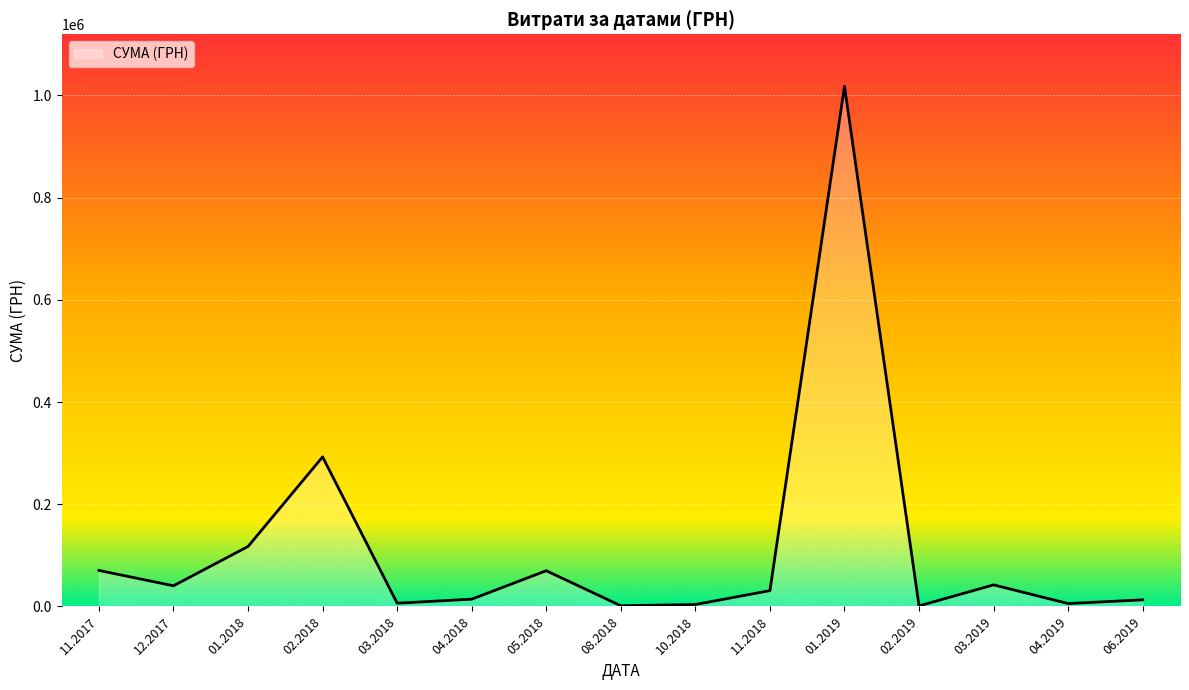

Between 11.2017 and 02.2018, which is larger?

02.2018